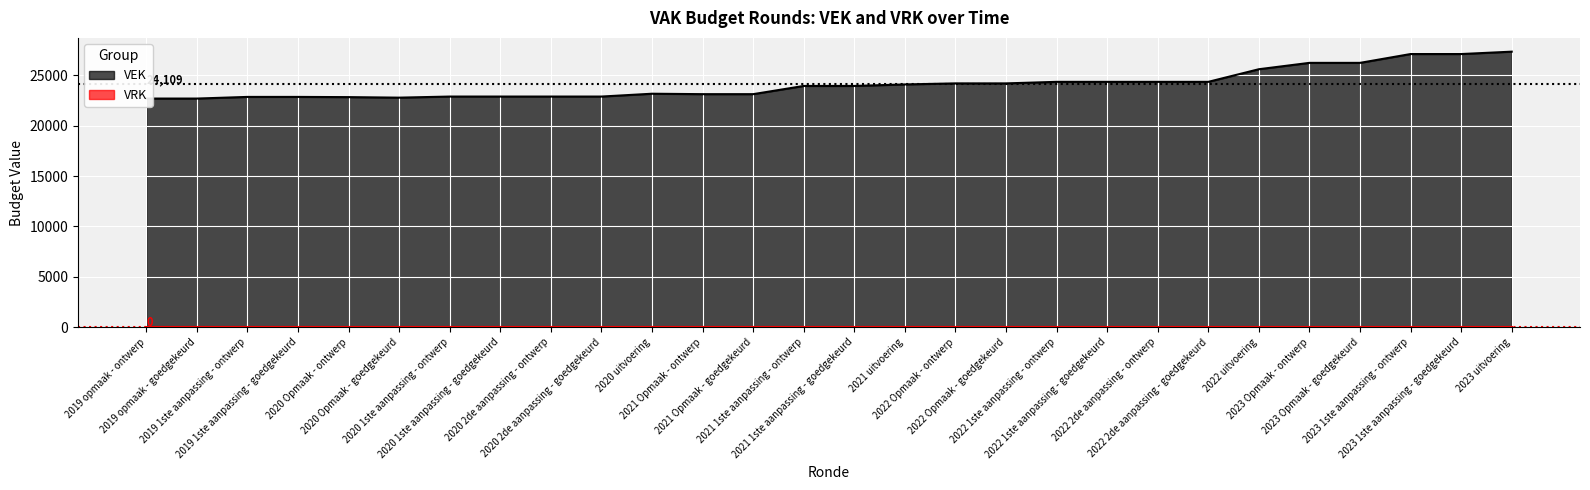

Reading right to left, extract all data points from this chart.

2023 uitvoering=27344	2023 1ste aanpassing - goedgekeurd=27108	2023 1ste aanpassing - ontwerp=27108	2023 Opmaak - goedgekeurd=26232	2023 Opmaak - ontwerp=26232	2022 uitvoering=25601	2022 2de aanpassing - goedgekeurd=24348	2022 2de aanpassing - ontwerp=24348	2022 1ste aanpassing - goedgekeurd=24348	2022 1ste aanpassing - ontwerp=24348	2022 Opmaak - goedgekeurd=24195	2022 Opmaak - ontwerp=24195	2021 uitvoering=24092	2021 1ste aanpassing - goedgekeurd=23941	2021 1ste aanpassing - ontwerp=23941	2021 Opmaak - goedgekeurd=23126	2021 Opmaak - ontwerp=23126	2020 uitvoering=23169	2020 2de aanpassing - goedgekeurd=22888	2020 2de aanpassing - ontwerp=22888	2020 1ste aanpassing - goedgekeurd=22888	2020 1ste aanpassing - ontwerp=22888	2020 Opmaak - goedgekeurd=22780	2020 Opmaak - ontwerp=22832	2019 1ste aanpassing - goedgekeurd=22853	2019 1ste aanpassing - ontwerp=22853	2019 opmaak - goedgekeurd=22689	2019 opmaak - ontwerp=22689